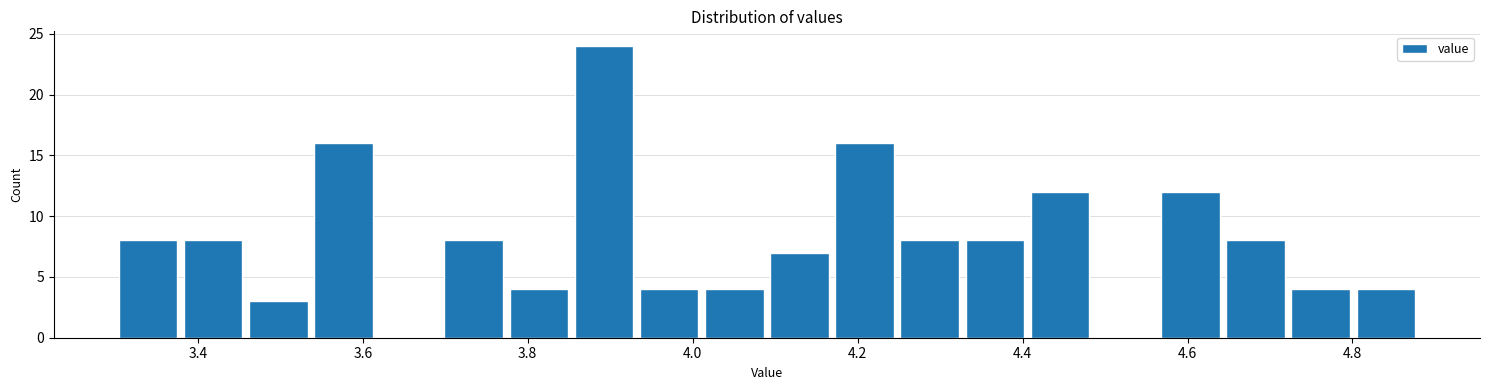

Read against the x-axis, roughly where is the centre of the tallest bar?

3.90